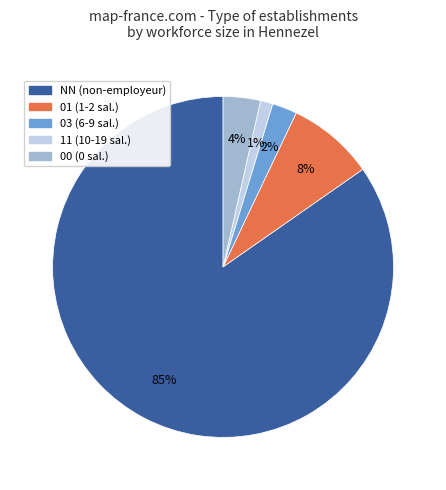

Combined, do NN and 01 account for over 50%?

Yes